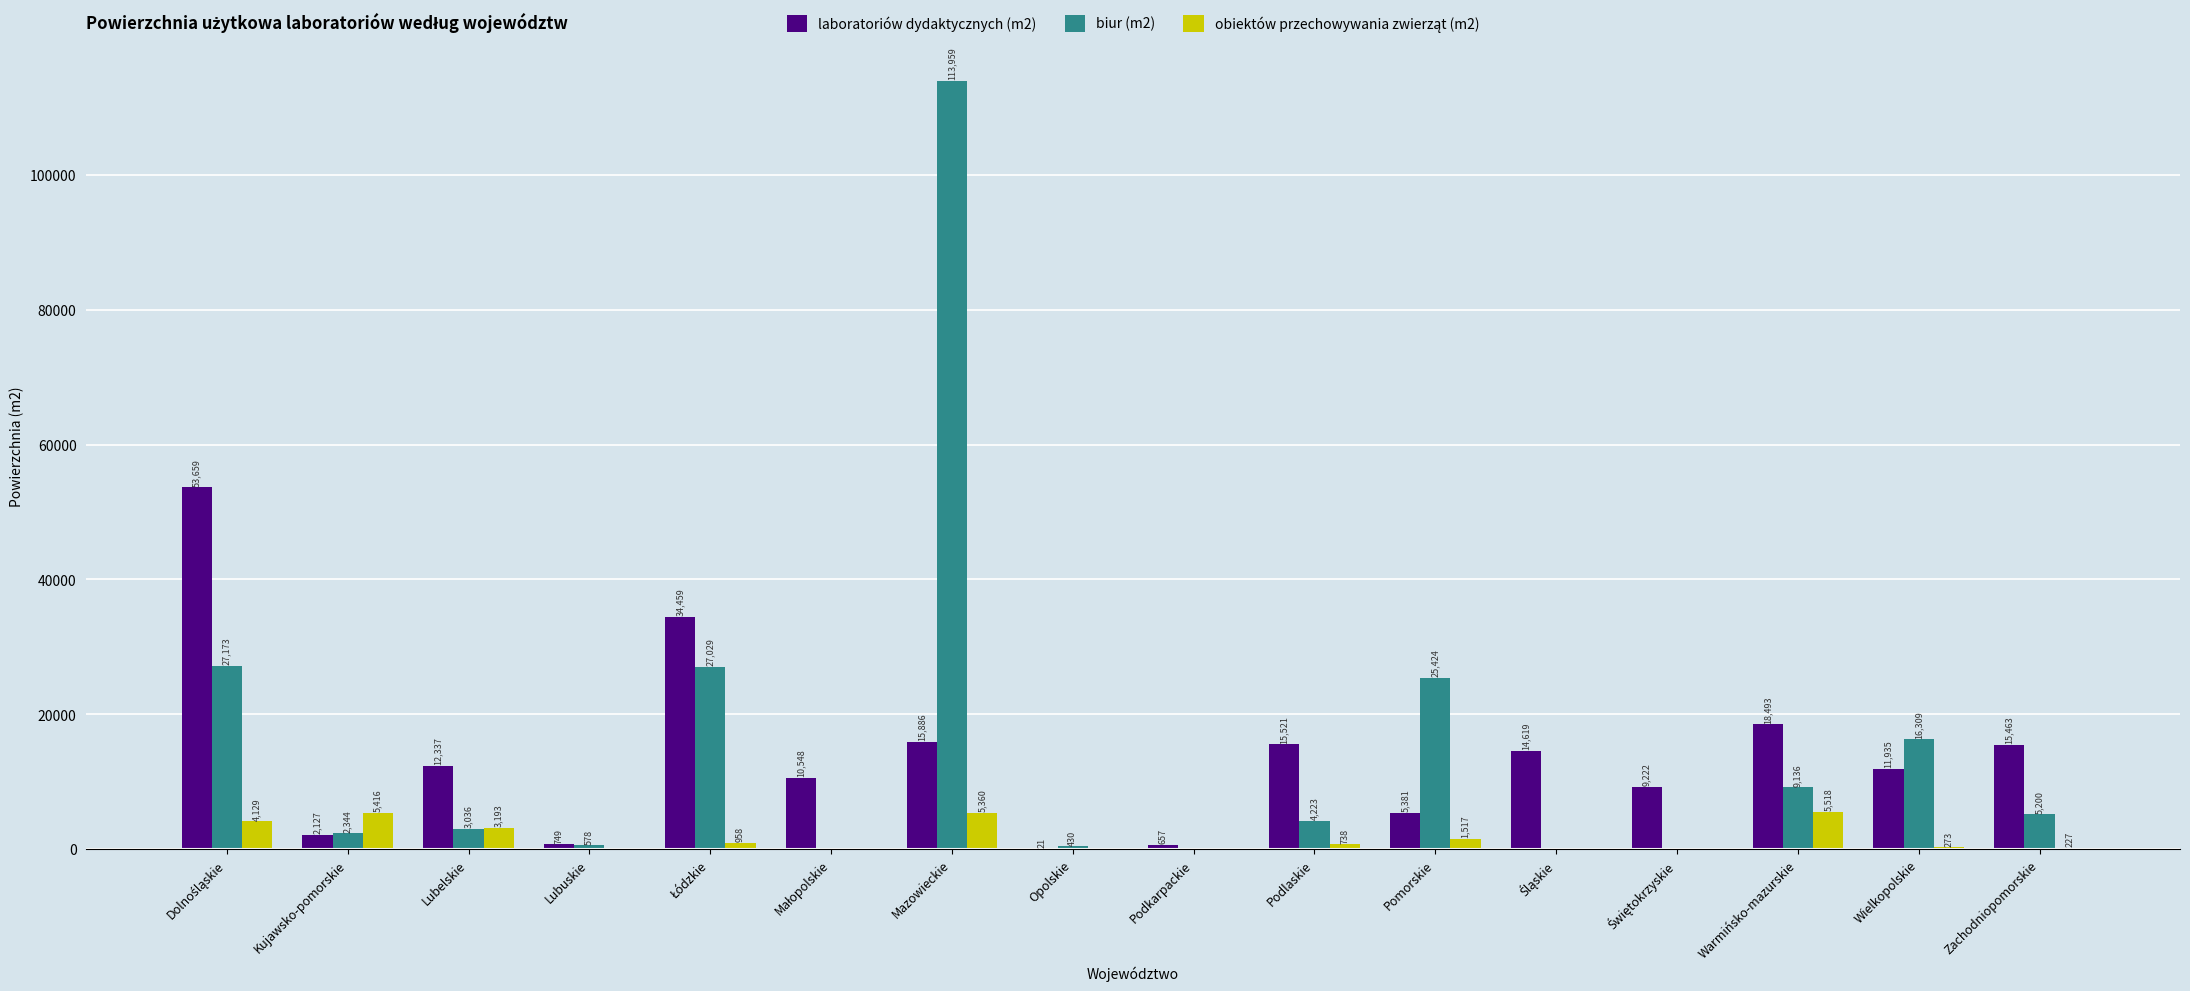

At which category does the chart reach its peak across all series?

Mazowieckie